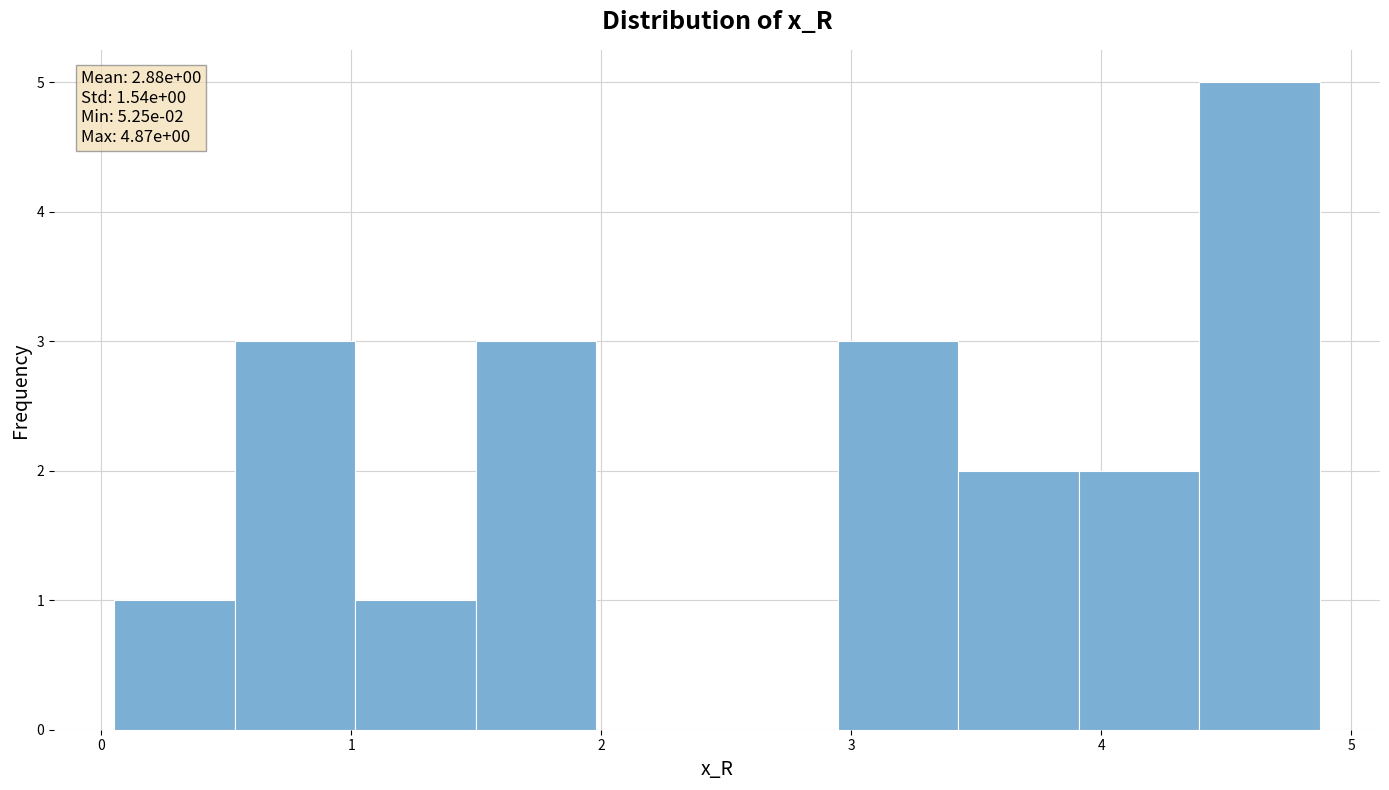

Over which range of the x-axis is the bar tallest?

4.4 to 4.9